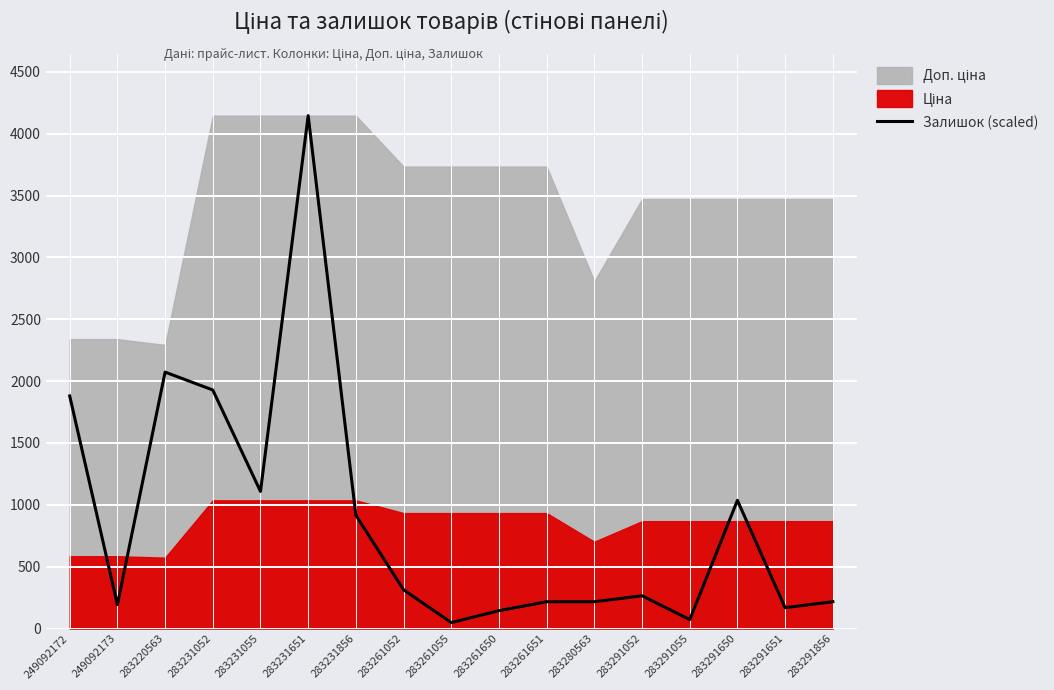

List the labels in order of value, smallest first.

283261055, 283291055, 283261650, 283291651, 249092173, 283261651, 283280563, 283291856, 283291052, 283261052, 283231856, 283291650, 283231055, 249092172, 283231052, 283220563, 283231651